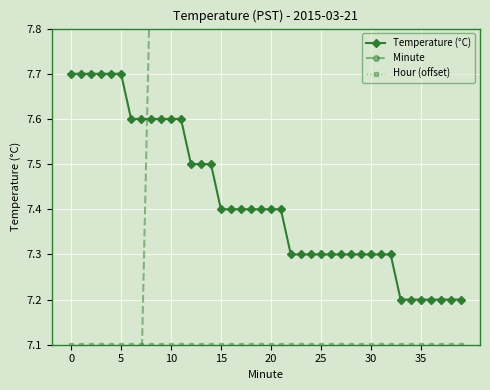

Count the Temperature (°C) values in the range 7 to 8.

40